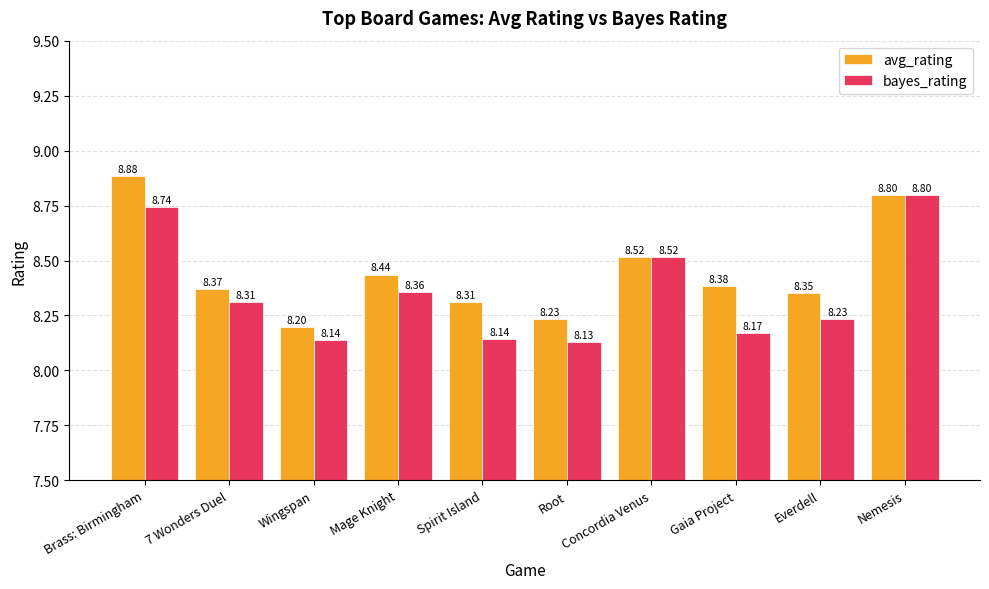

The avg_rating series shows 8.4 at 7 Wonders Duel. True or false?

True